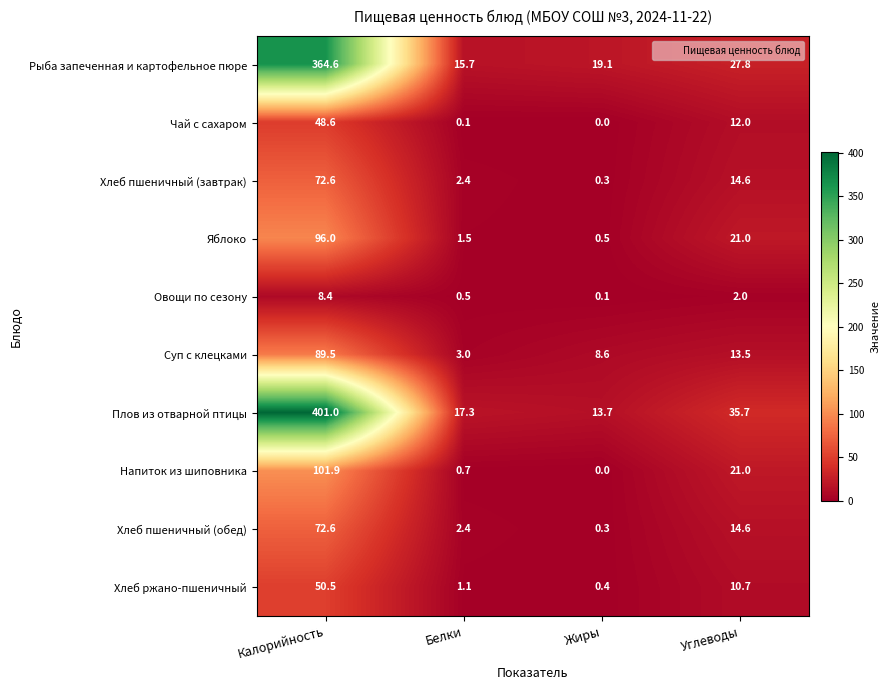

Which series has the largest total across all categories?

Плов из отварной птицы